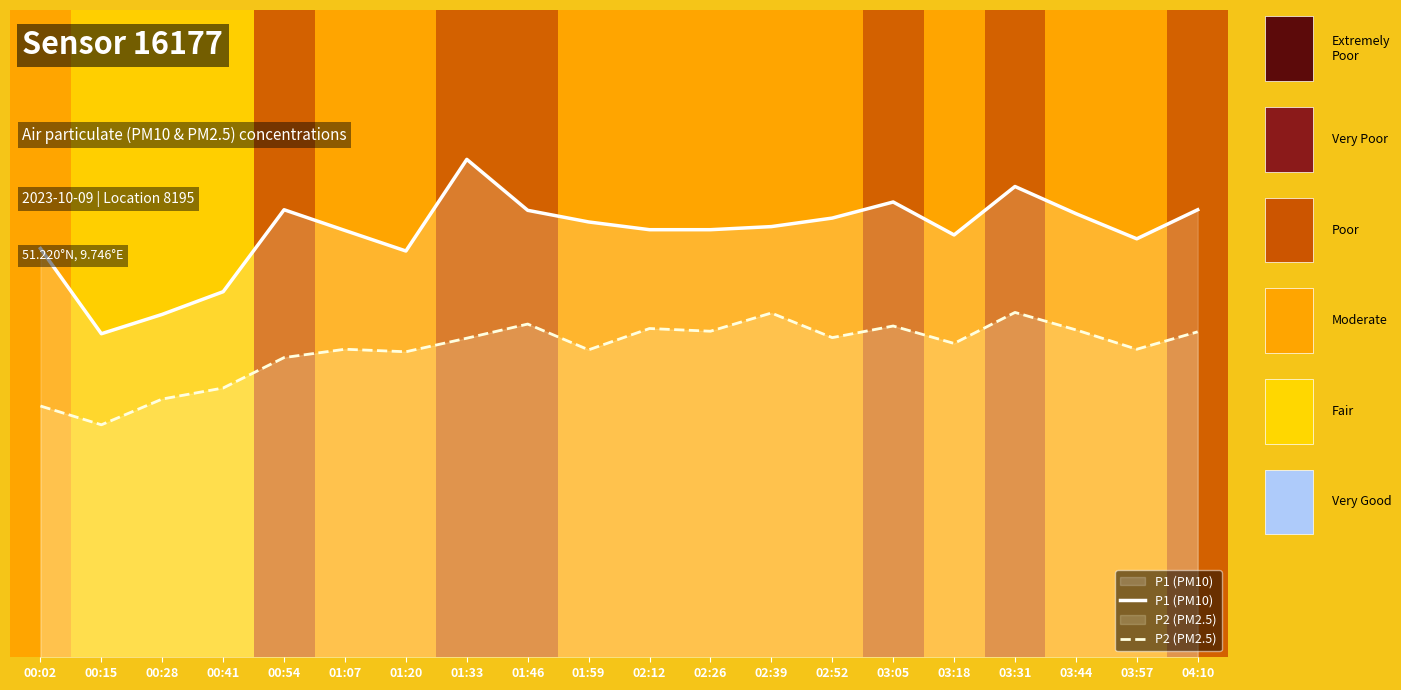

Where is the first local maximum for P2 (PM2.5)?

01:07